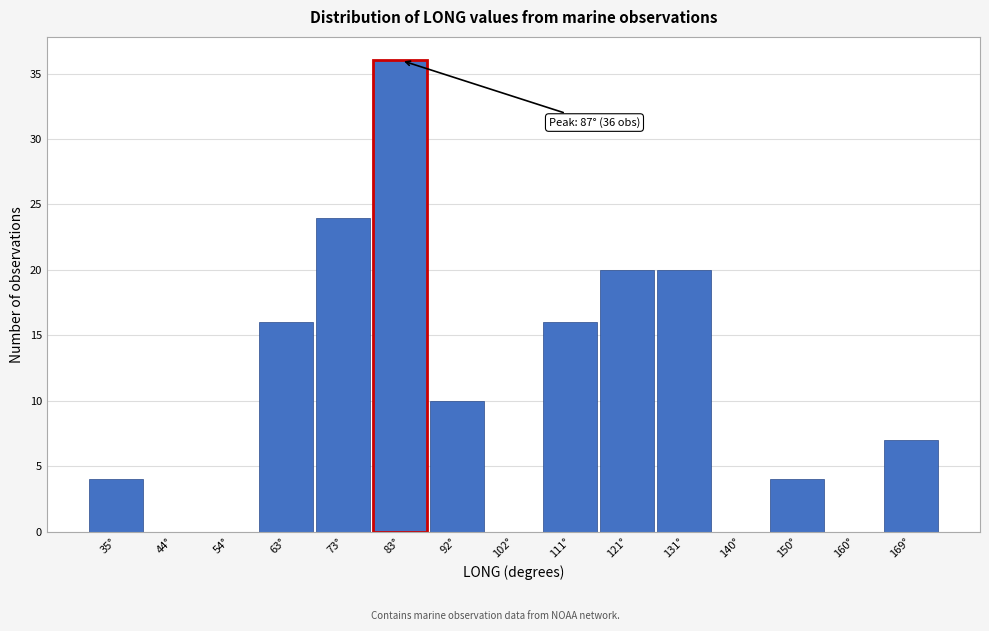

Reading left to right, transcribe all the data shown in this chart.

35°=4	44°=0	54°=0	63°=16	73°=24	83°=36	92°=10	102°=0	111°=16	121°=20	131°=20	140°=0	150°=4	160°=0	169°=7